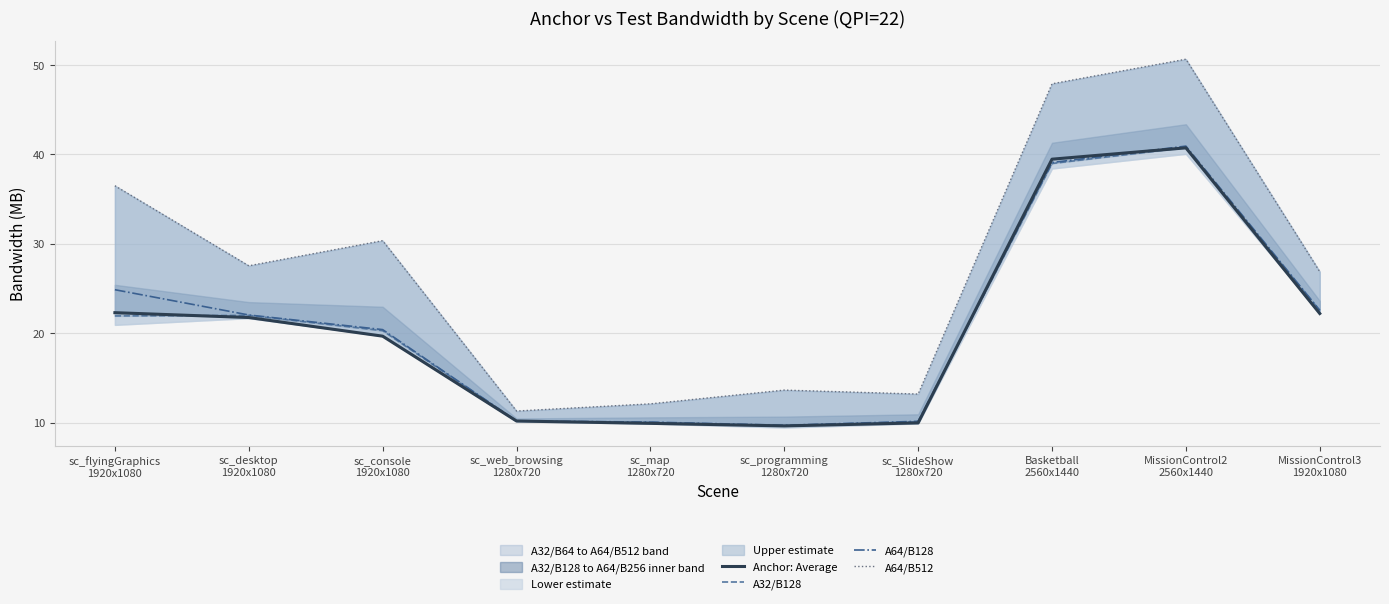

Which category has the lowest value in the A32/B128 series?

sc_programming
1280x720